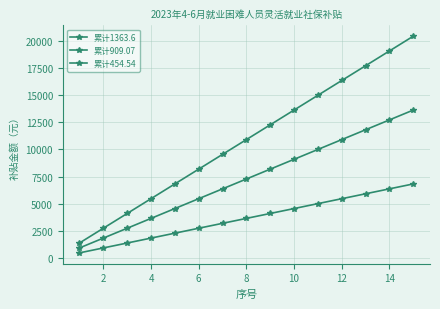

How many categories are shown in the chart?

15